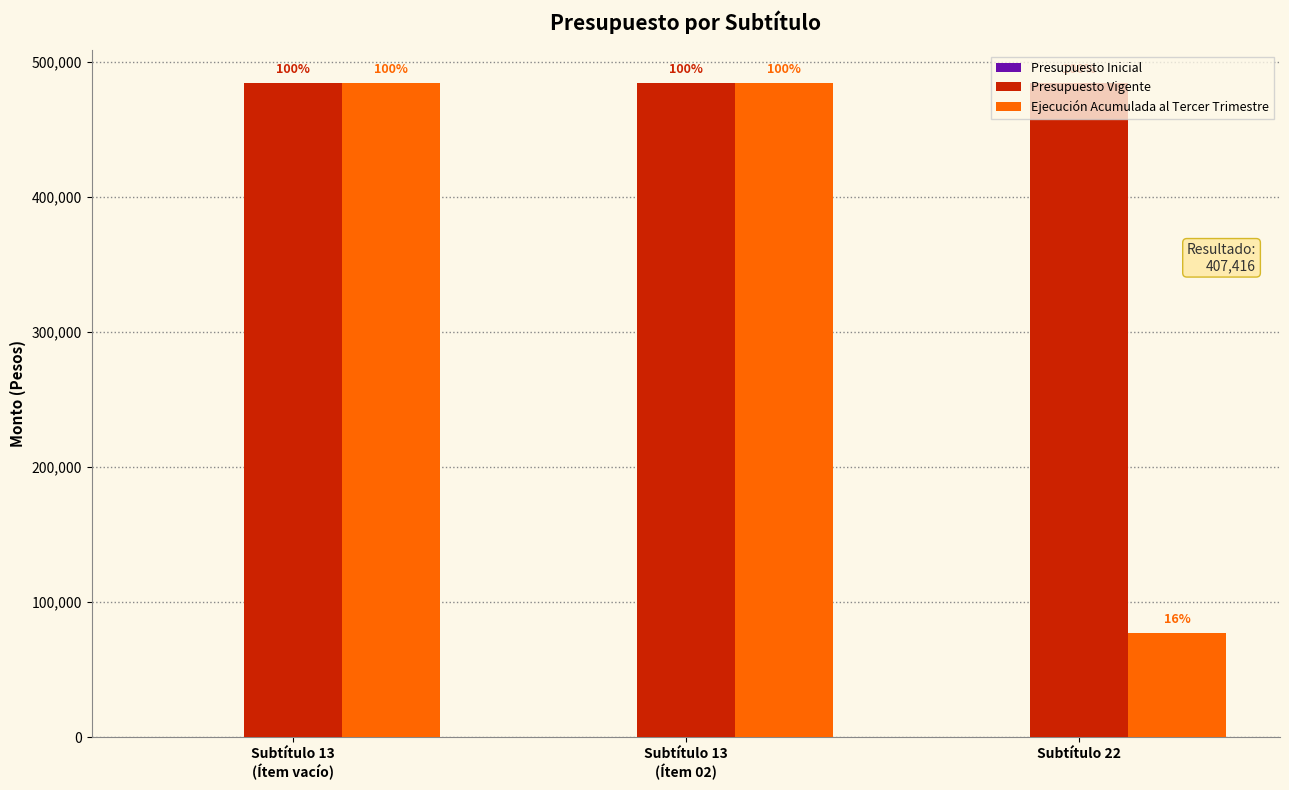

What is the difference between the highest and lowest values at Subtítulo 22?

484416